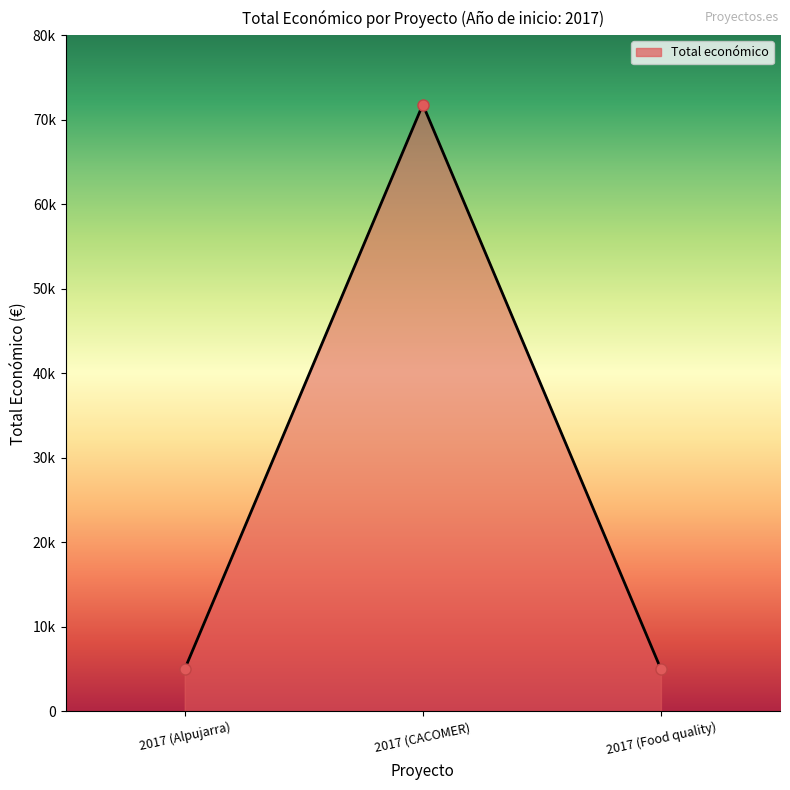

Rank the categories by value from highest to lowest.

2017 (CACOMER), 2017 (Alpujarra), 2017 (Food quality)